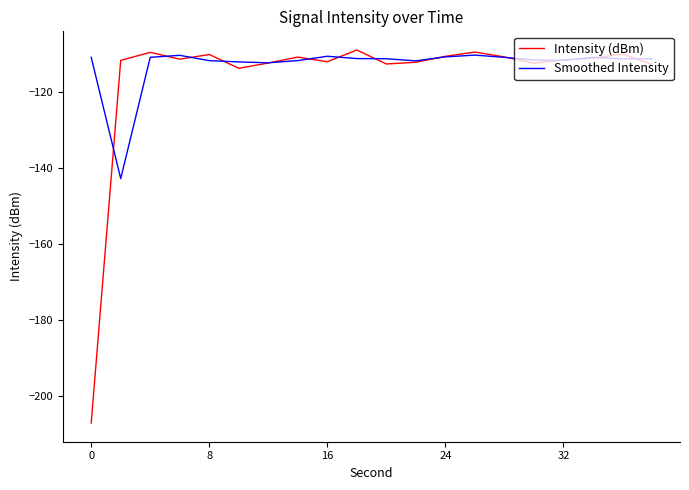

What is the maximum value for Intensity (dBm)?

-108.8